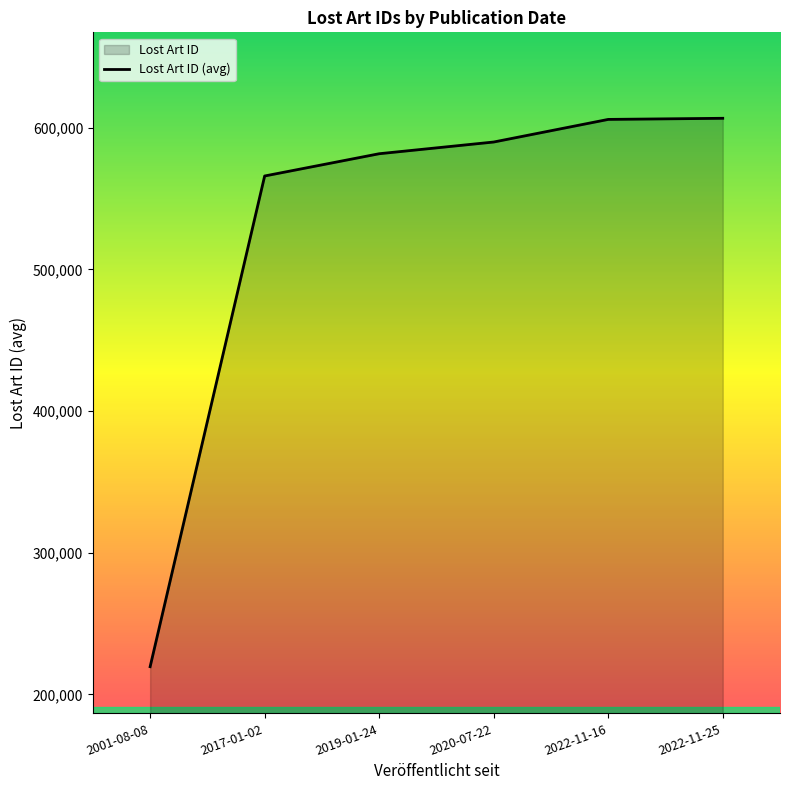

The value at 2001-08-08 is 218839. True or false?

True